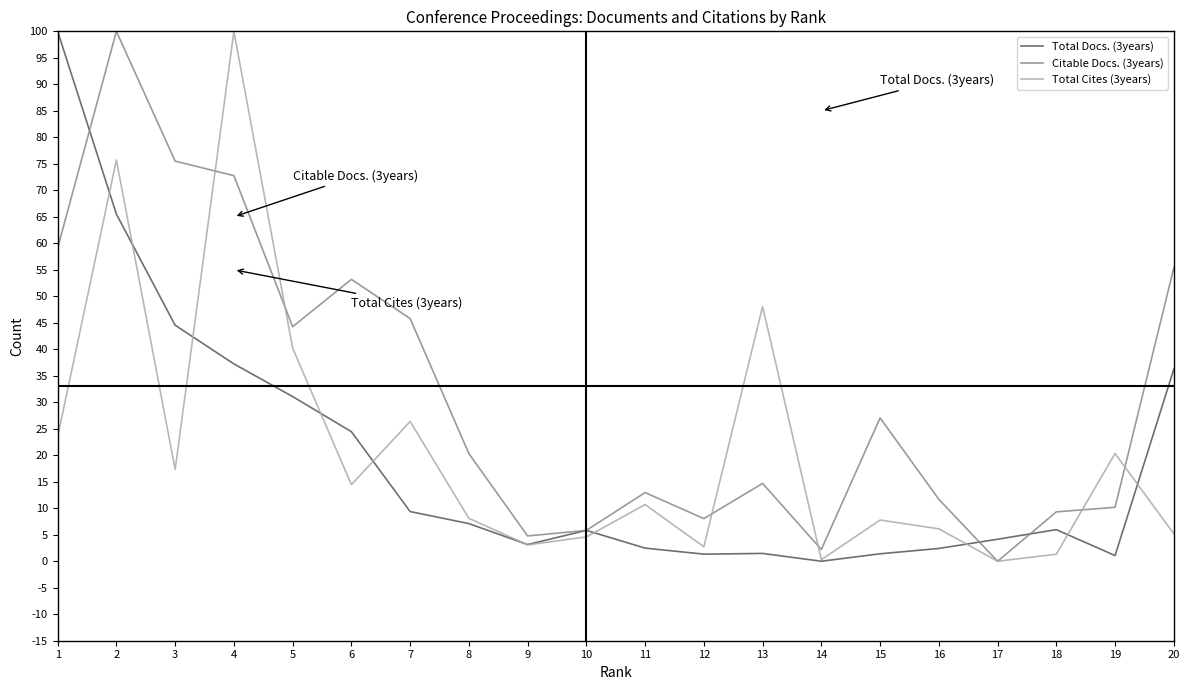

How many data points in Citable Docs. (3years) are above 20?

10